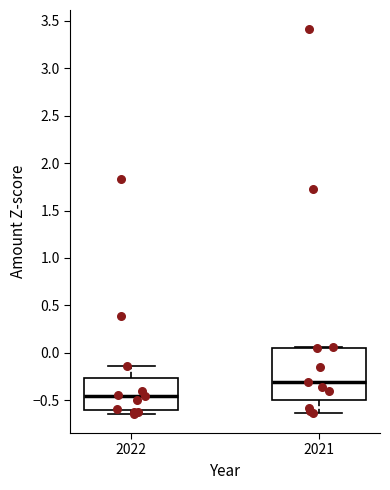

Which box is the tallest, from its lower edge to its upper edge?

2021